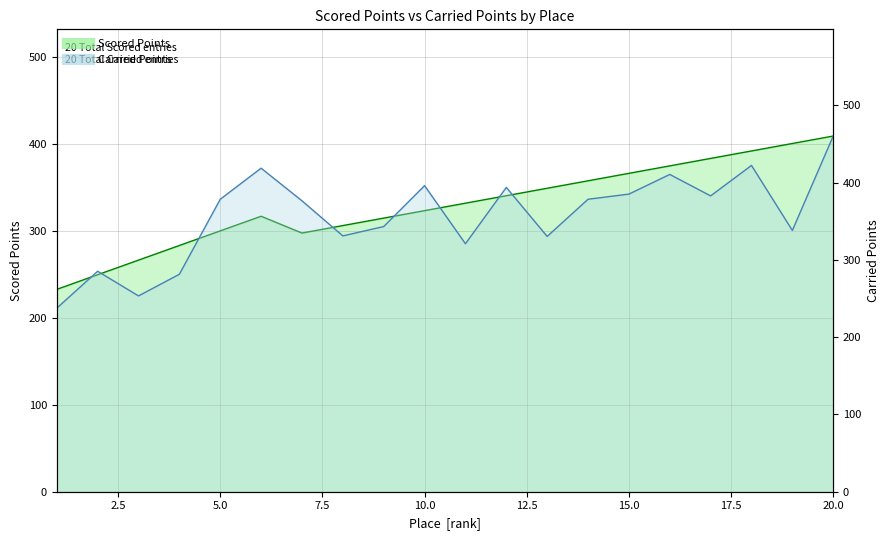

At which label does Scored Points reach its peak?

20